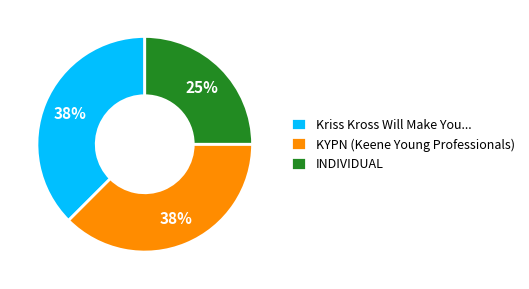

Approximately how many times larger is the value at Kriss Kross Will Make You... compared to KYPN (Keene Young Professionals)?

1.0